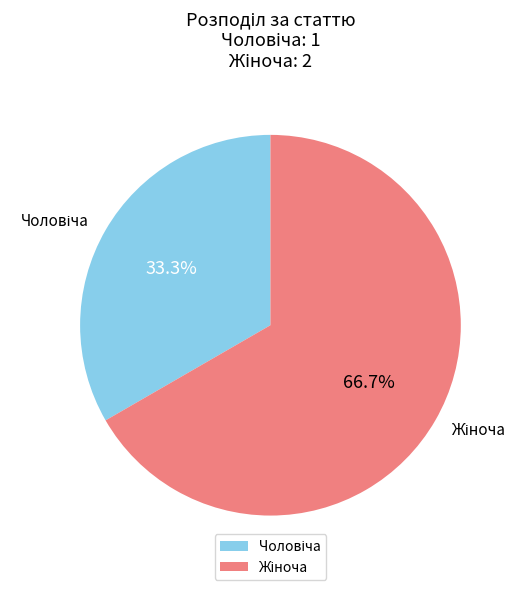

Is there any slice that represents more than half of the pie?

Yes